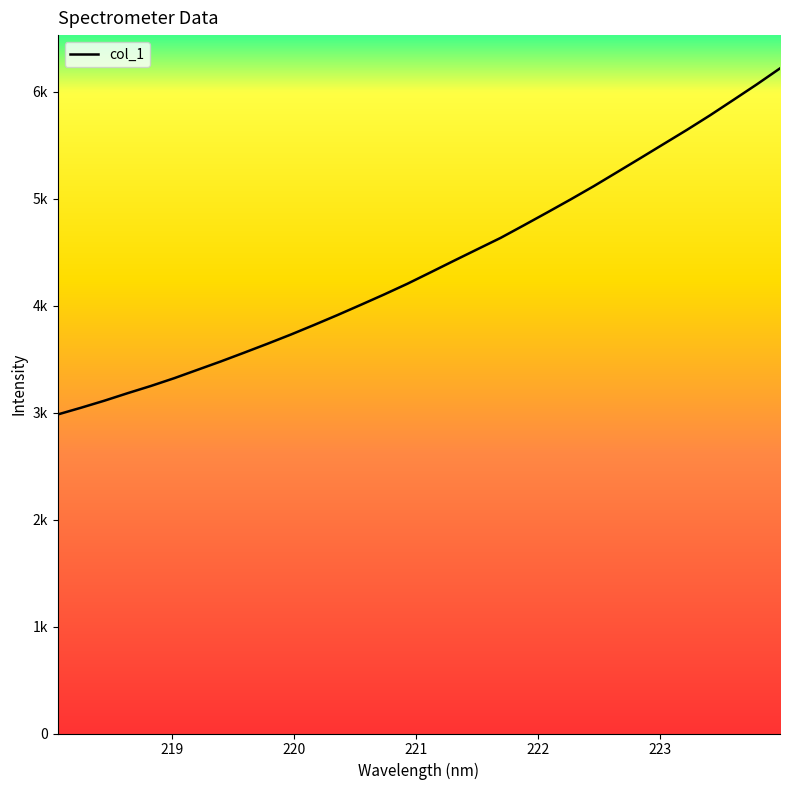

Is this an area chart (filled region under the line)?

Yes